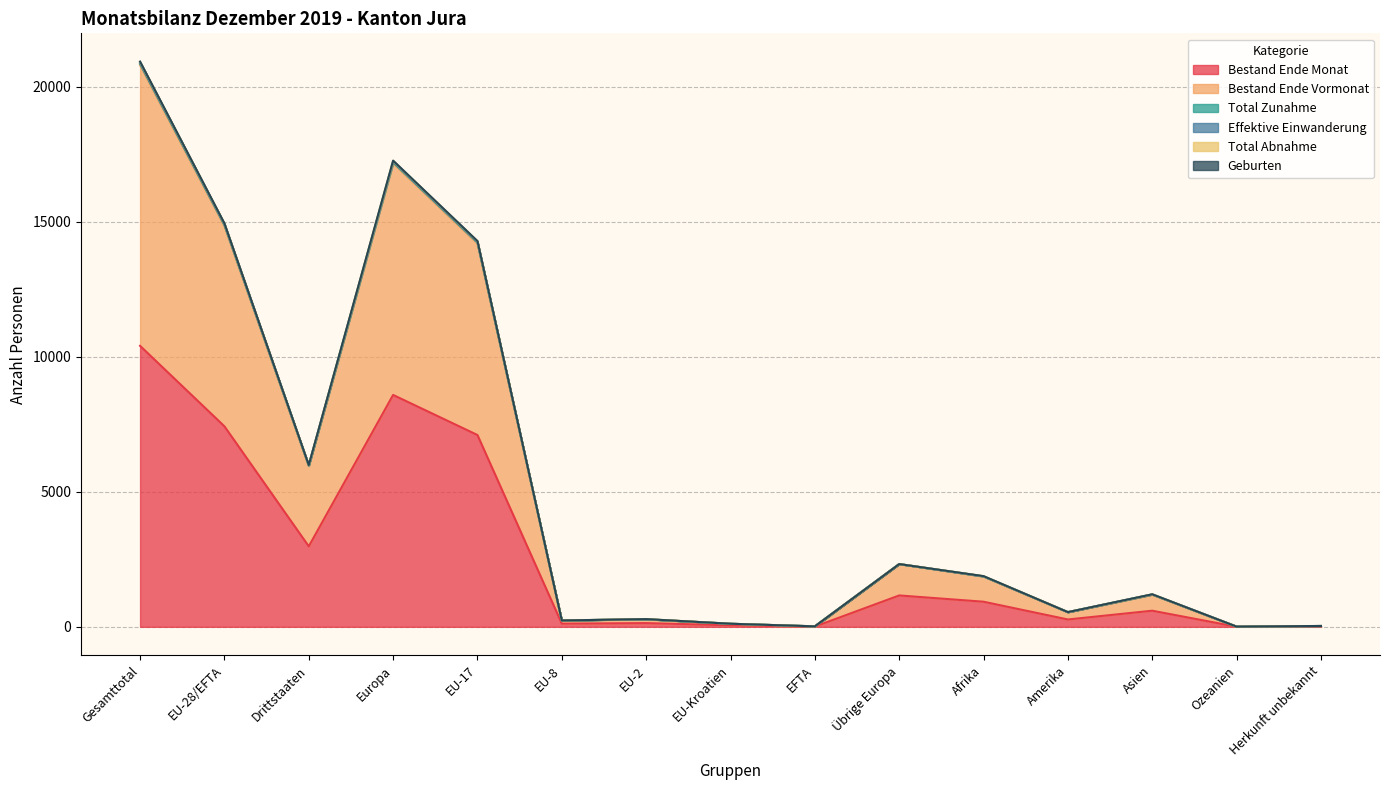

At which label does Bestand Ende Monat reach its peak?

Gesamttotal